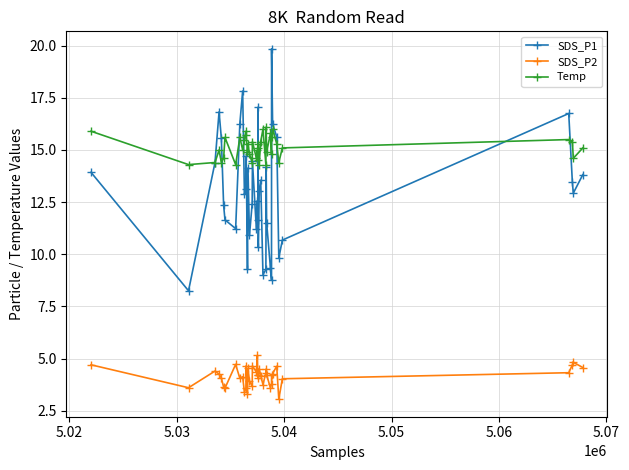

At how many categories does at least one series exceed 12?

40